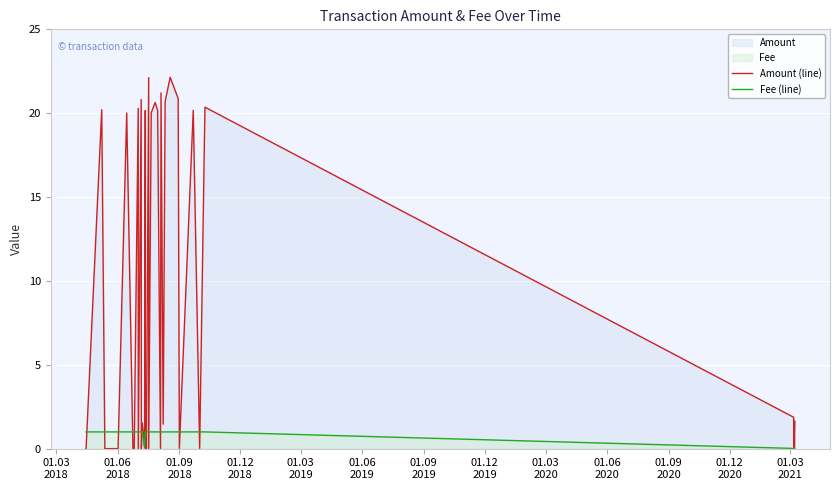

Reading left to right, what are all the values shown in this chart?

Amount (line): 0.0	0.0	20.2	0.0	0.0	0.0	20.0	0.0	0.0	20.3	0.0	20.8	0.0	1.5	0.1	20.2	0.0	0.0	0.0	22.1	0.0	20.0	20.6	20.1	0.0	21.2	1.5	20.7	22.1	20.9	0.0	20.2	0.0	20.4	1.9	0.0	1.0	0.0	1.6	0.0
Fee (line): 1.0	1.0	1.0	1.0	1.0	1.0	1.0	1.0	1.0	1.0	1.0	1.0	1.0	1.0	0.1	1.0	1.0	1.0	1.0	1.0	1.0	1.0	1.0	1.0	1.0	1.0	1.0	1.0	1.0	1.0	1.0	1.0	1.0	1.0	0.0	0.0	0.0	0.0	0.0	0.0